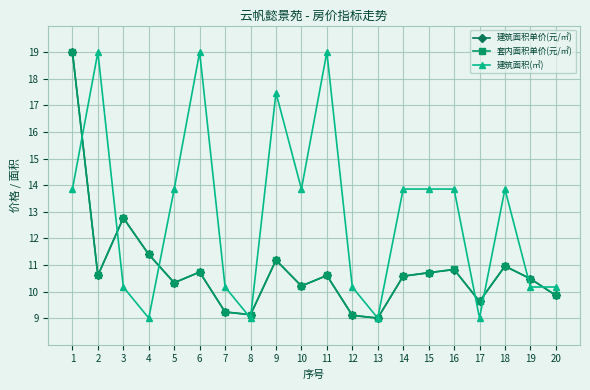

The value of 建筑面积单价(元/㎡) at 7 is 4.1. True or false?

False